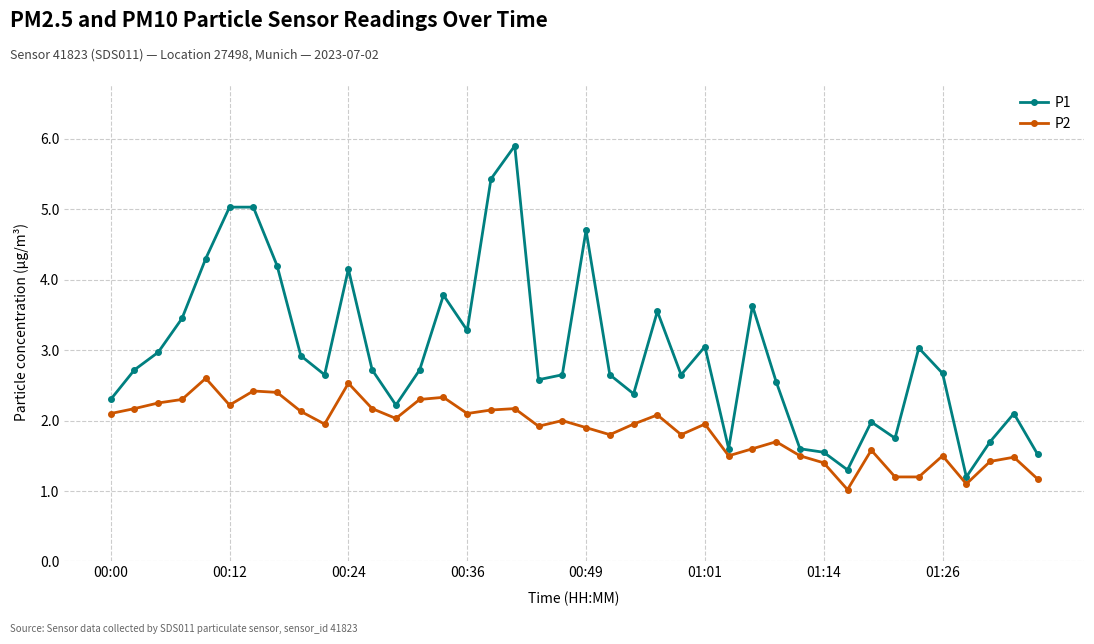

What is the minimum value for P2?

1.0